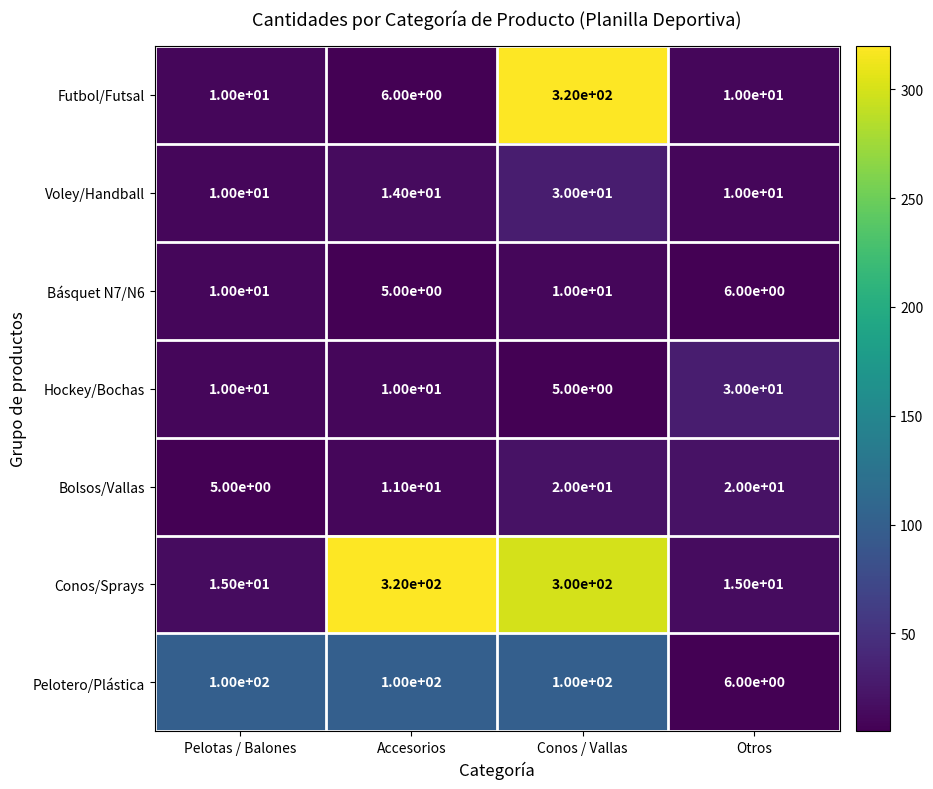

At Accesorios, list the series in order from smallest to largest.

Básquet N7/N6, Futbol/Futsal, Hockey/Bochas, Bolsos/Vallas, Voley/Handball, Pelotero/Plástica, Conos/Sprays